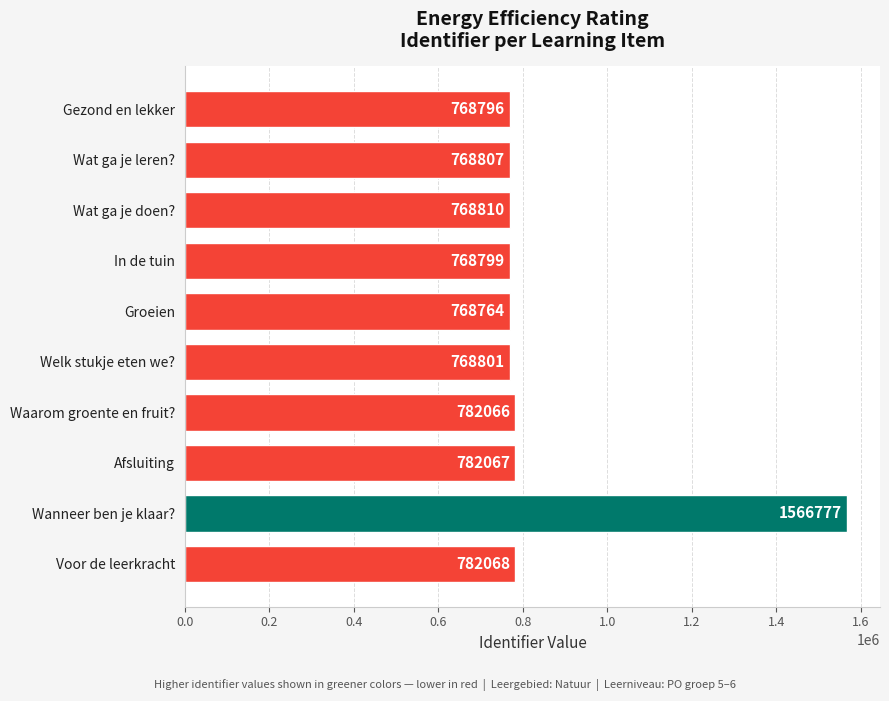

What is the sum of the values at Groeien and Welk stukje eten we??

1537565